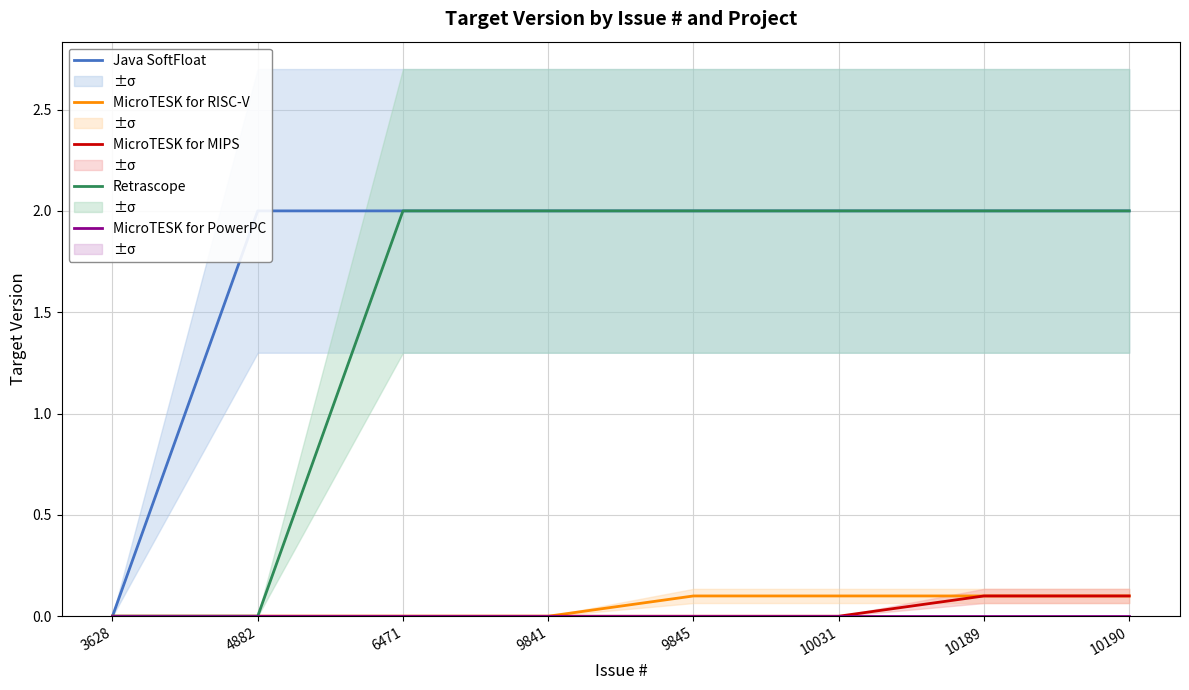

How many Java SoftFloat values are between 2 and 3?

7